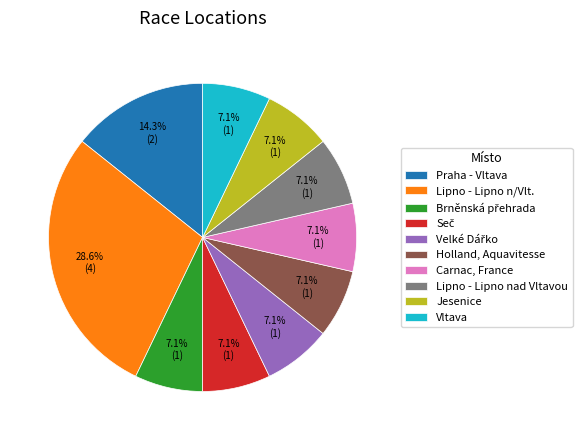

Between Lipno - Lipno nad Vltavou and Praha - Vltava, which is larger?

Praha - Vltava